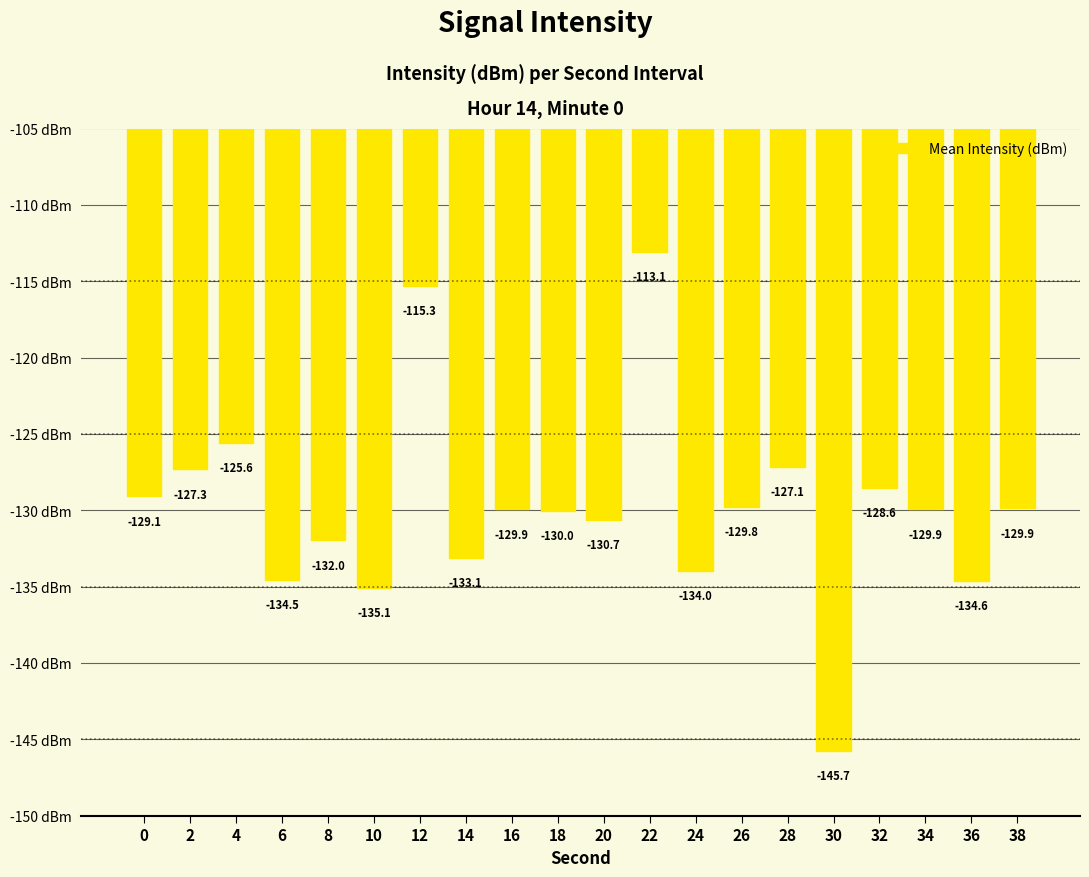

What is the difference between the values at 22 and 20?

17.6